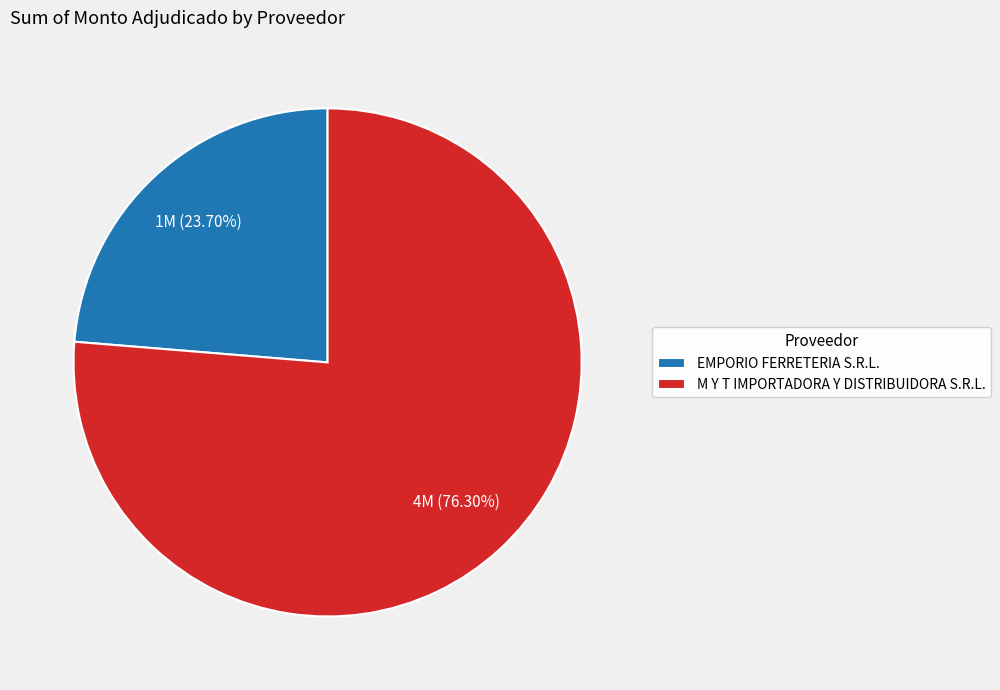

What percentage is the M Y T IMPORTADORA Y DISTRIBUIDORA S.R.L. slice, to the nearest percent?

76%